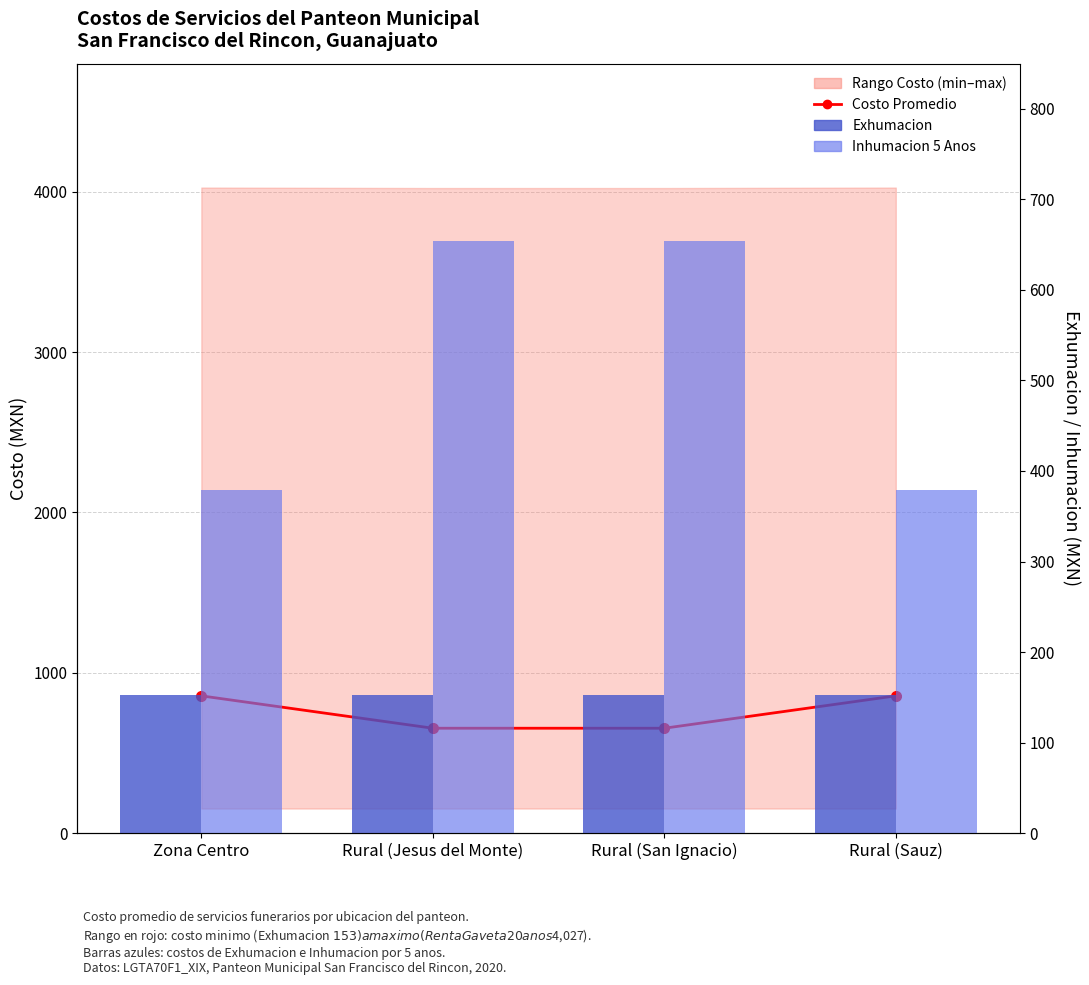

What is the average value of the Costo Promedio series?

755.0